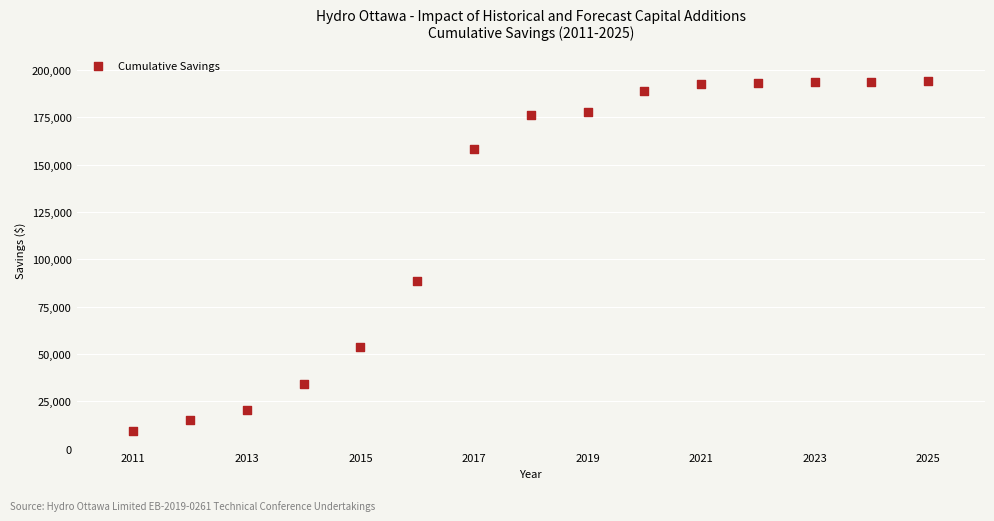

What Y value in the scatter plot is closest to 101766?

88655.0